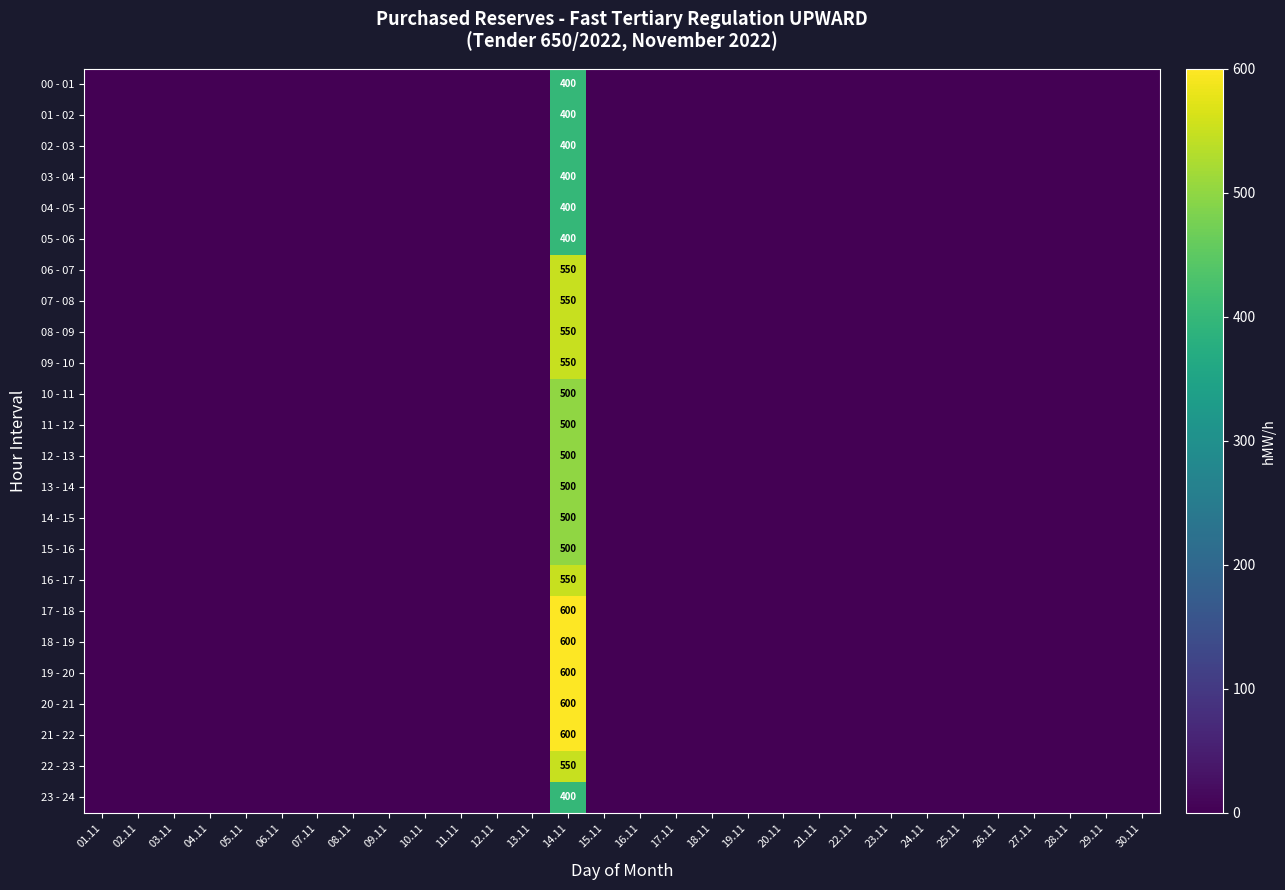

True or false: 23 - 24 has a value of 0 at 26.11.

True